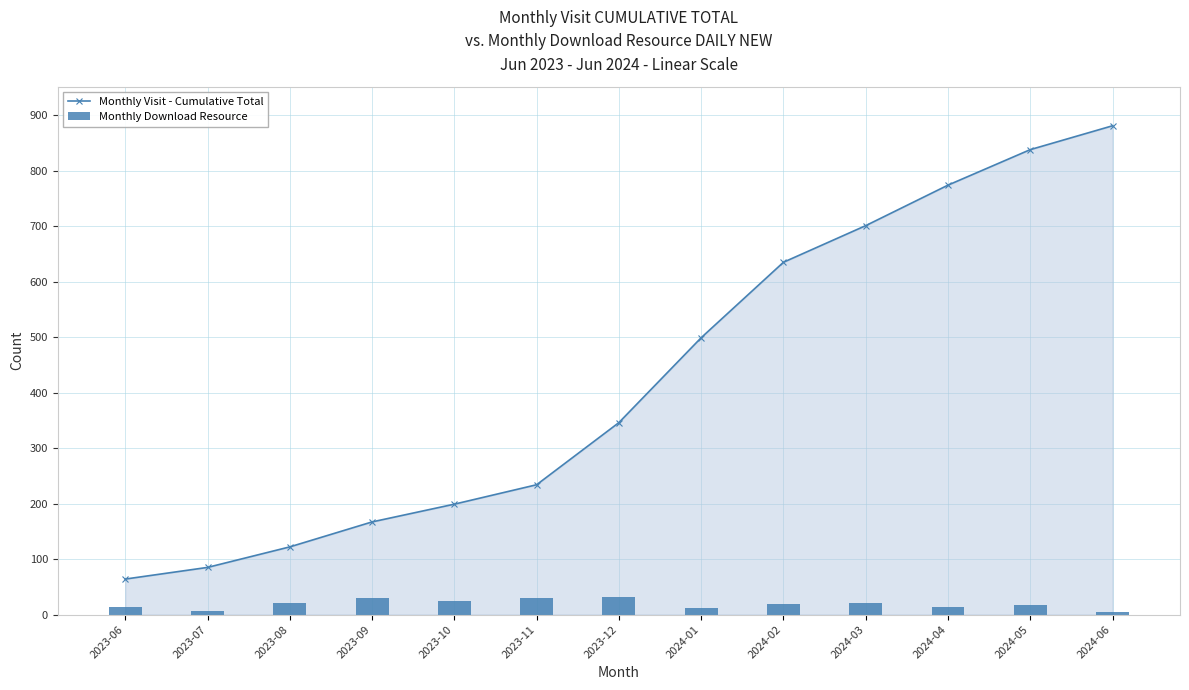

Reading left to right, transcribe all the data shown in this chart.

Monthly Visit - Cumulative Total: 64	85	122	167	199	234	346	499	635	701	774	838	881
Monthly Download Resource: 13	6	21	29	24	29	31	11	19	21	13	17	4